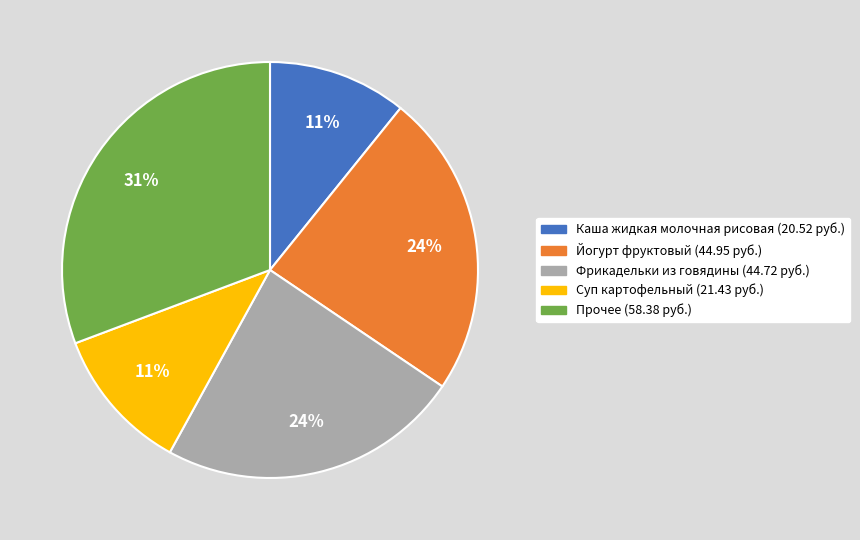

To the nearest percent, what is the average slice percentage?

20%